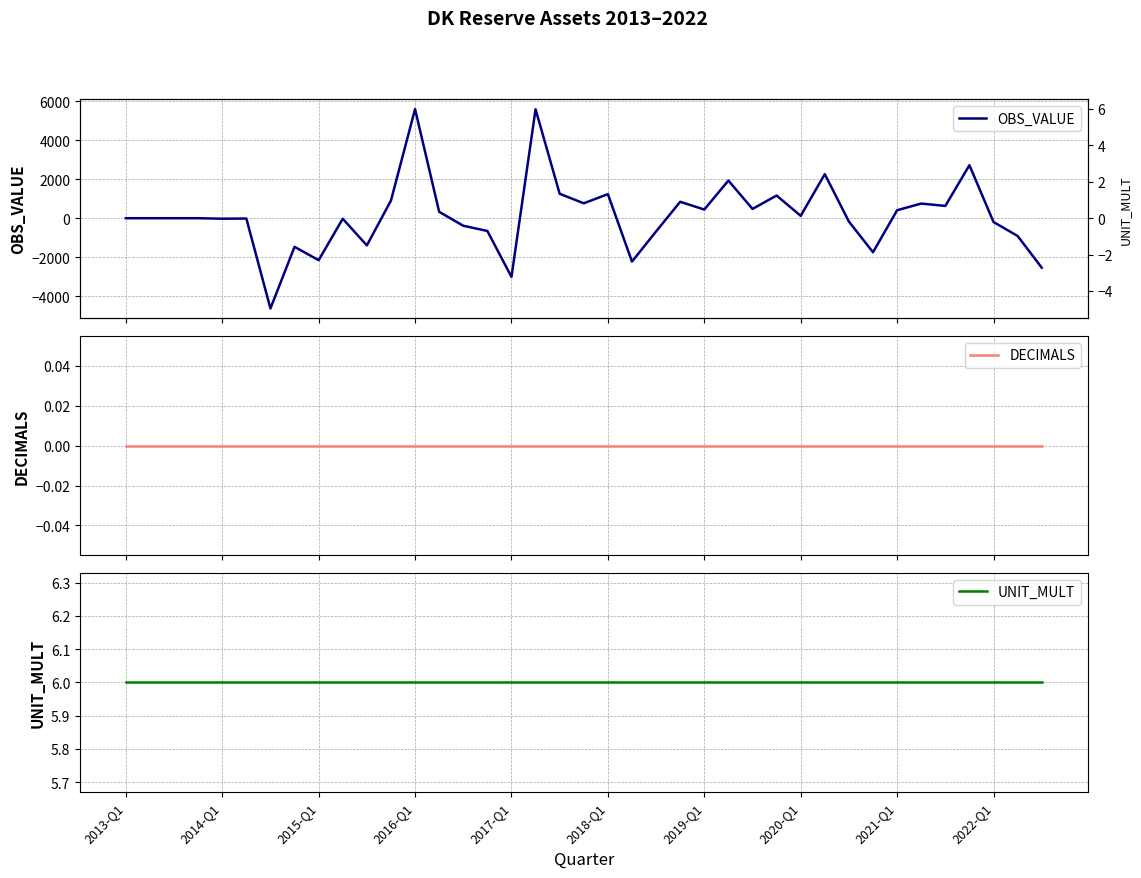

Is it true that OBS_VALUE equals -594 at 37?

False